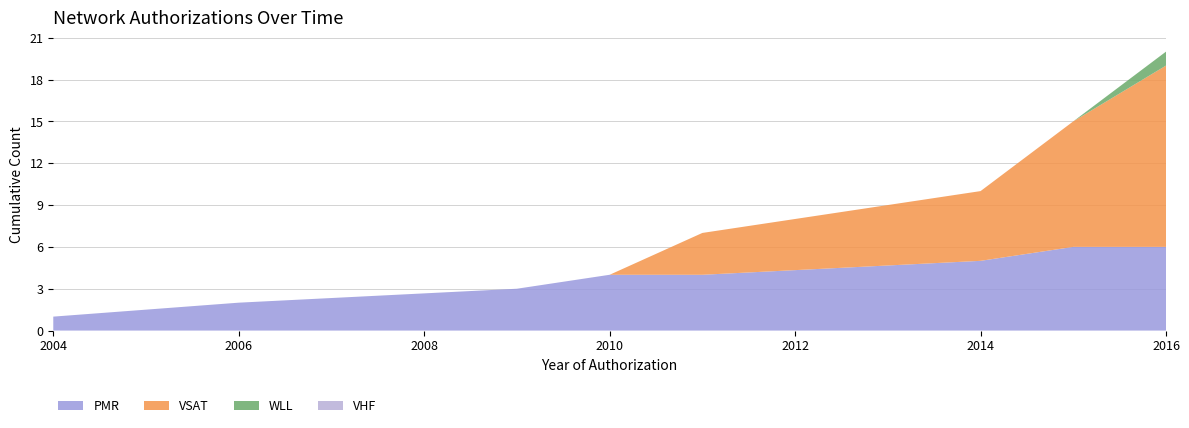

What is the total value across all series at 2016?

20